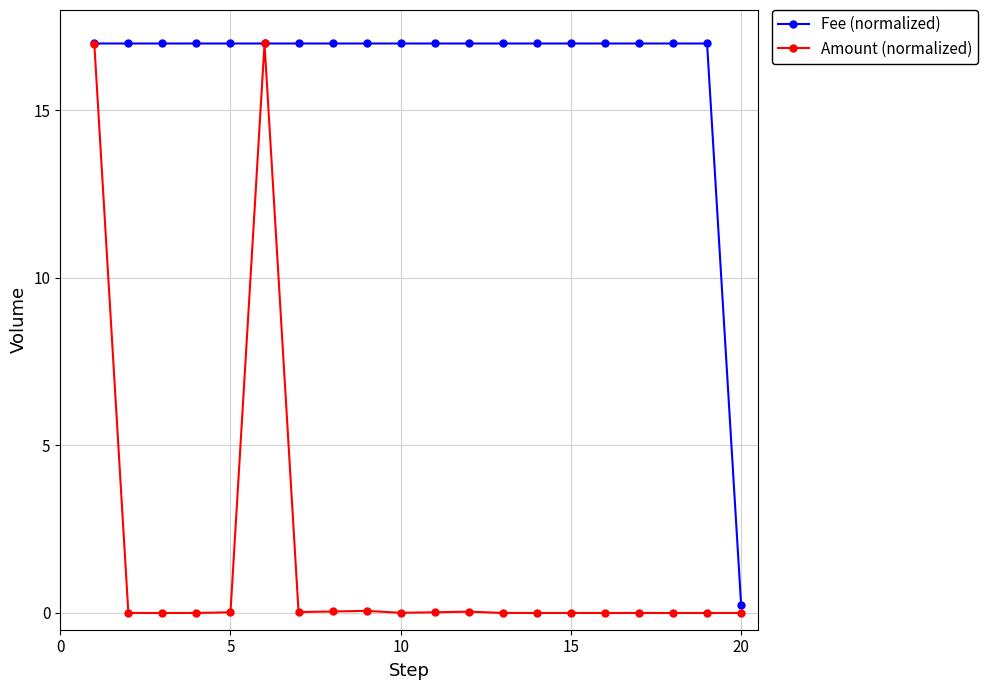

True or false: Amount (normalized) has more than 2 points higher than both neighbors.

True